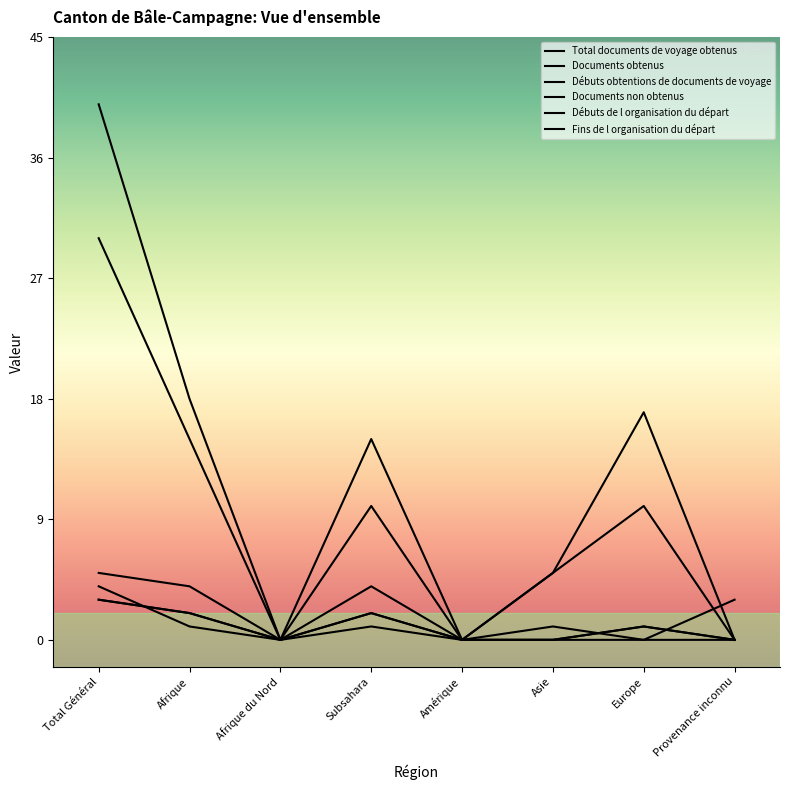

Which series has the largest range (max minus min)?

Fins de l organisation du départ